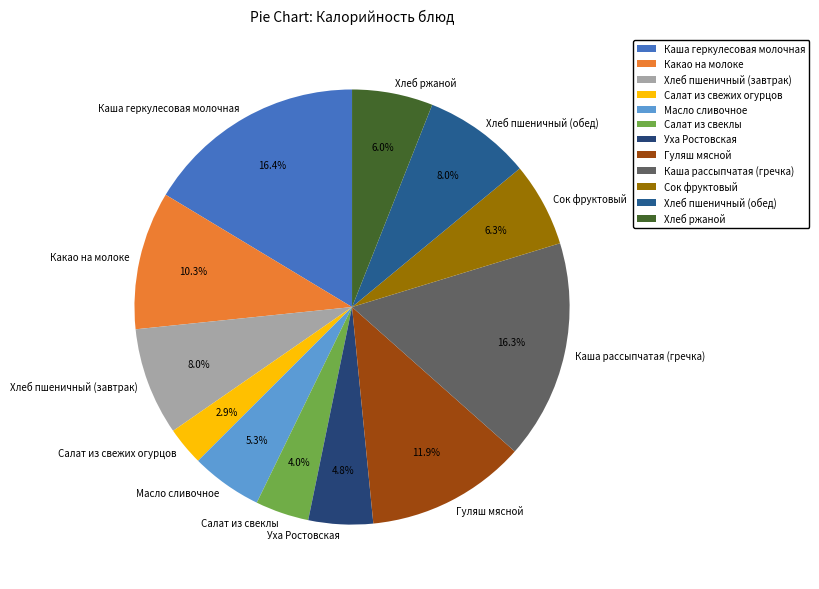

Approximately how many times larger is the value at Хлеб ржаной compared to Масло сливочное?

1.1